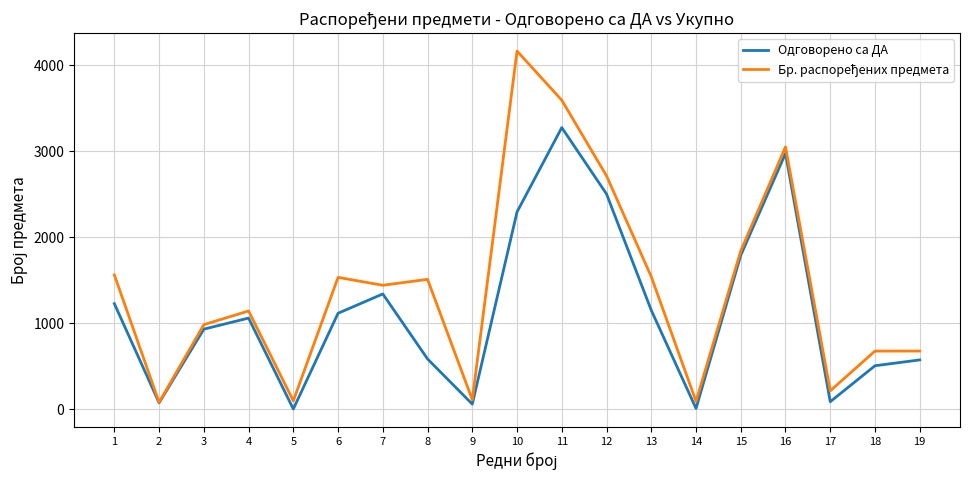

At which category is the sum across all series the highest?

11